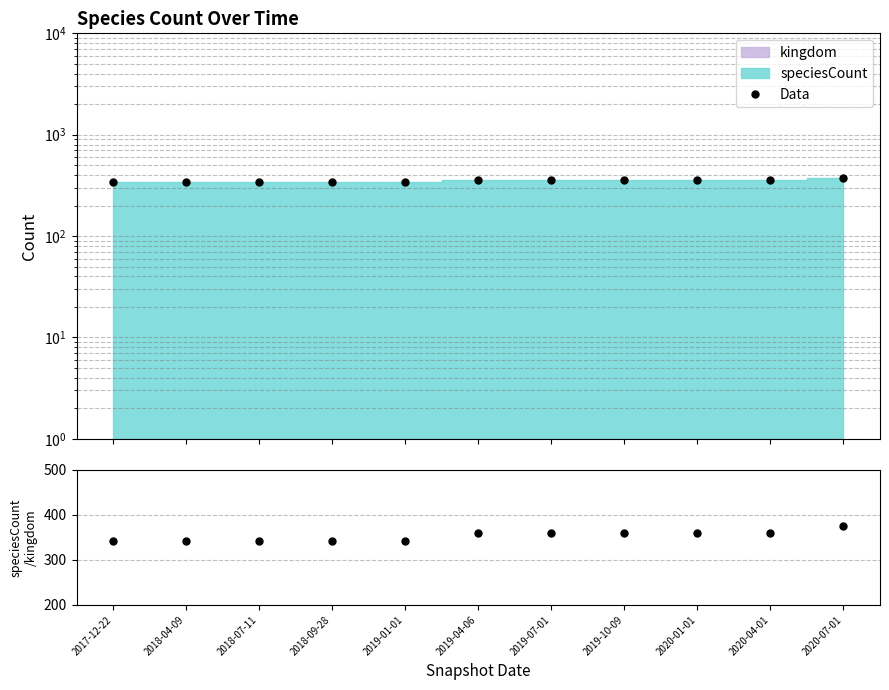

Read the Data value at 2018-04-09.

344